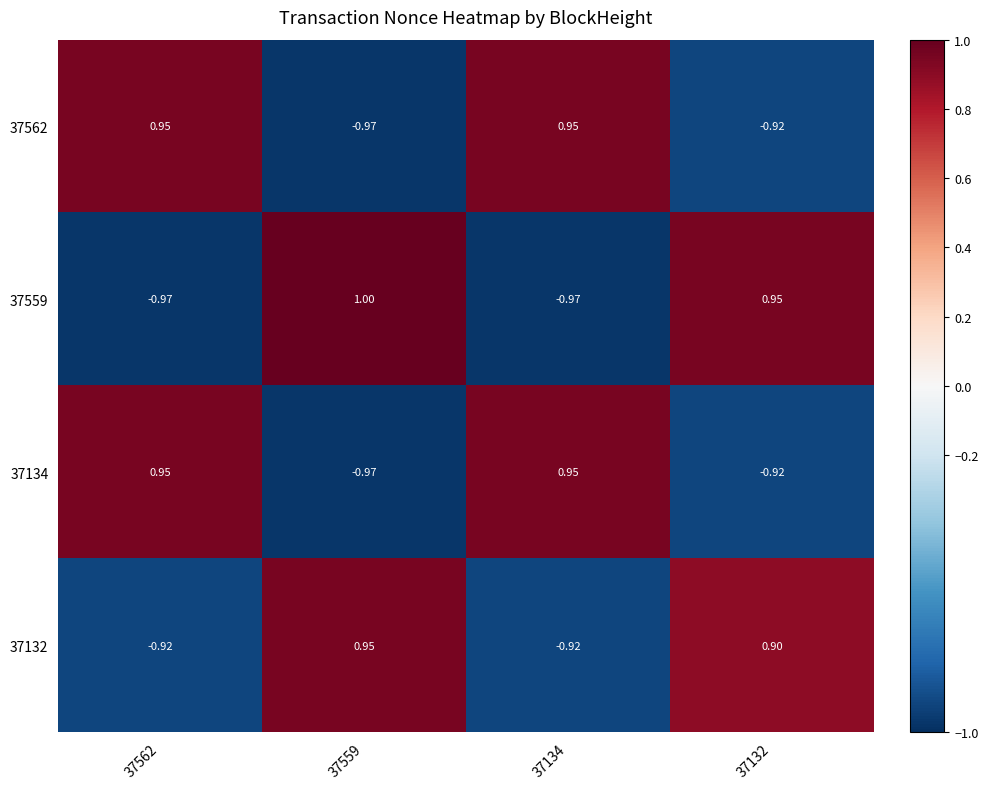

Count the number of categories in the chart.

4